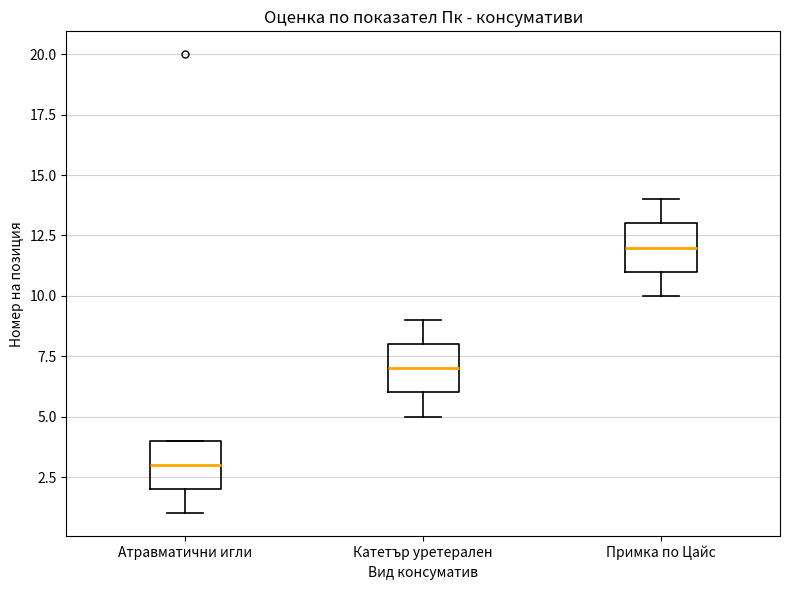

Where is the lower edge of the box for Примка по Цайс on the y-axis? The values are not printed on the chart, so give them approximately, as read against the axis.

11